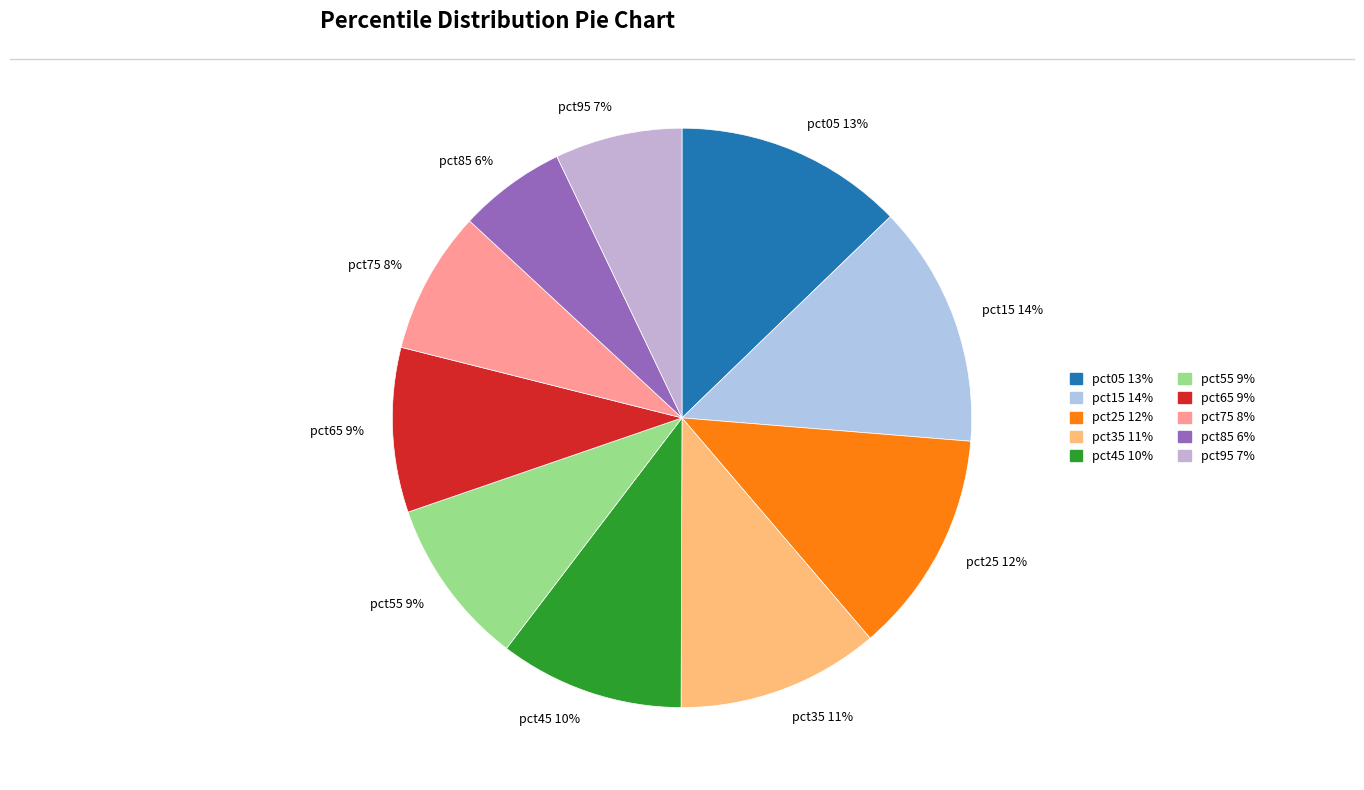

Is there any slice that represents more than half of the pie?

No